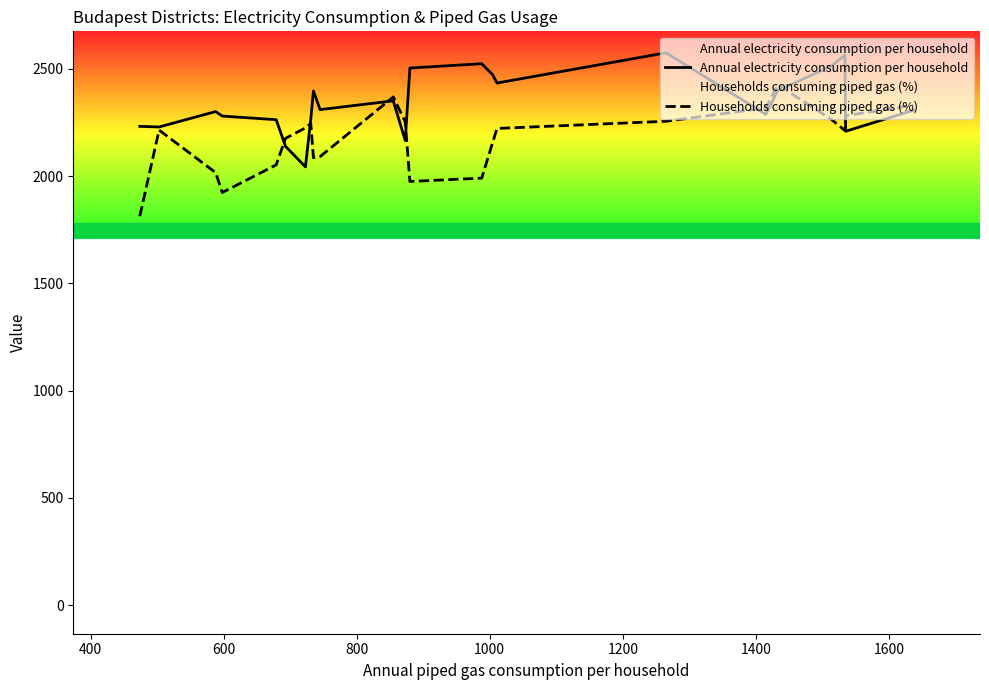

Which series has the largest total across all categories?

Annual electricity consumption per household